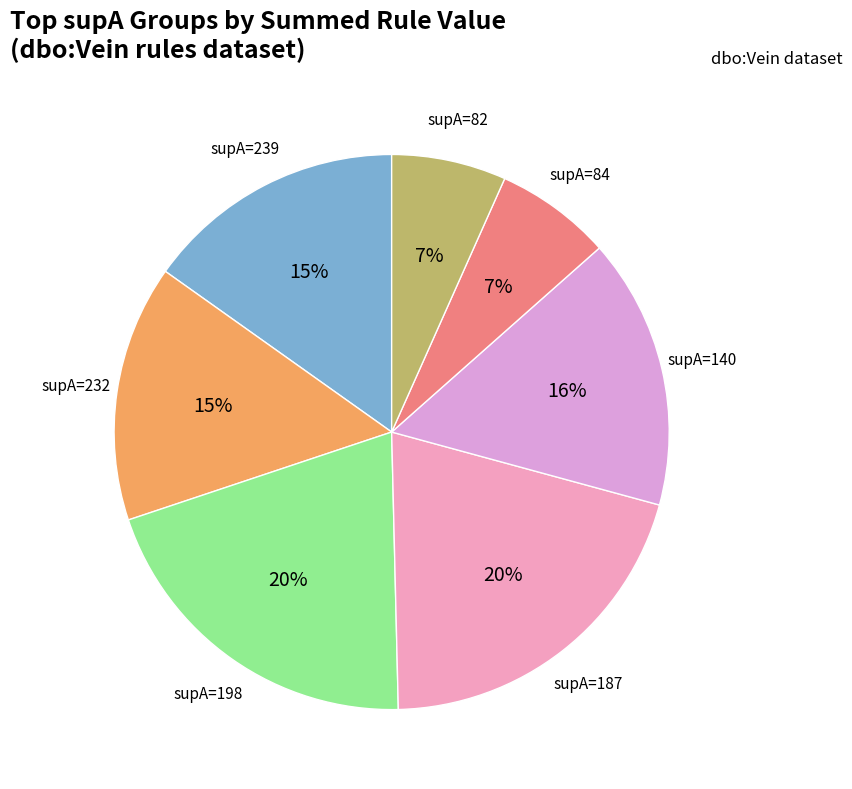

Do supA=187 and supA=84 together represent more than half of the pie?

No